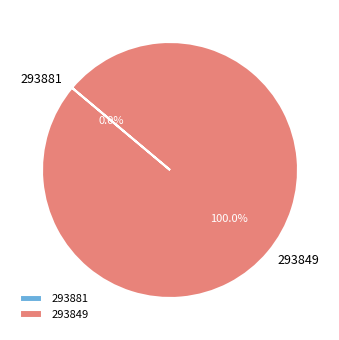

To the nearest percent, what portion does 293849 represent?

100%